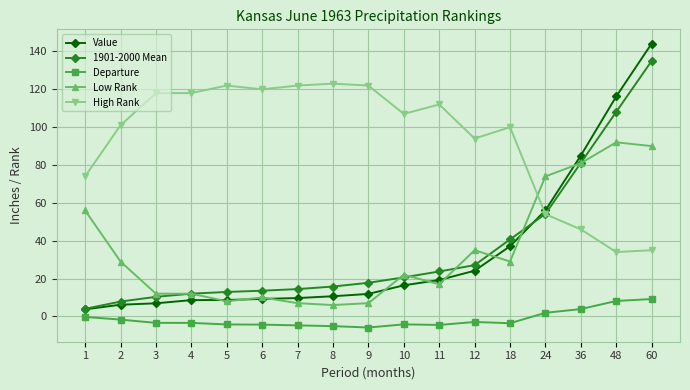

True or false: High Rank has more than 1 points higher than both neighbors.

True